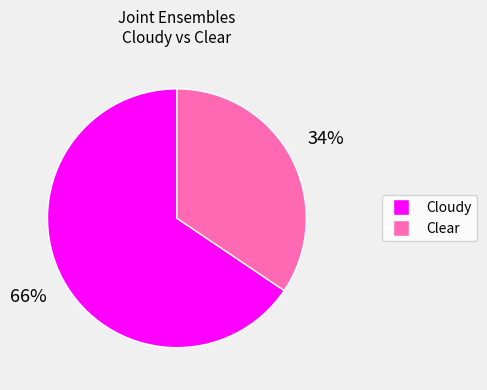

To the nearest percent, what is the average slice percentage?

50%